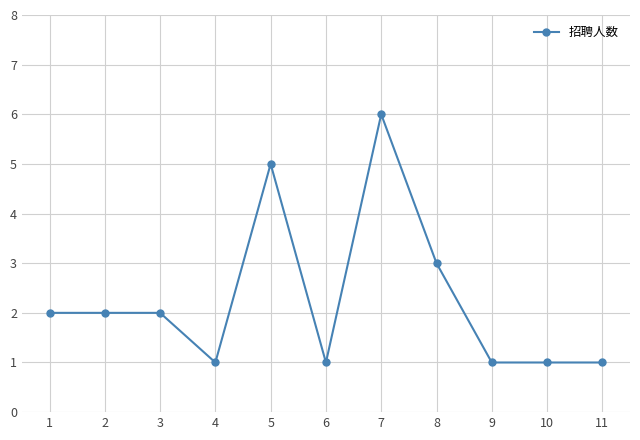

True or false: there are more than 0 points higher than both neighbors.

True